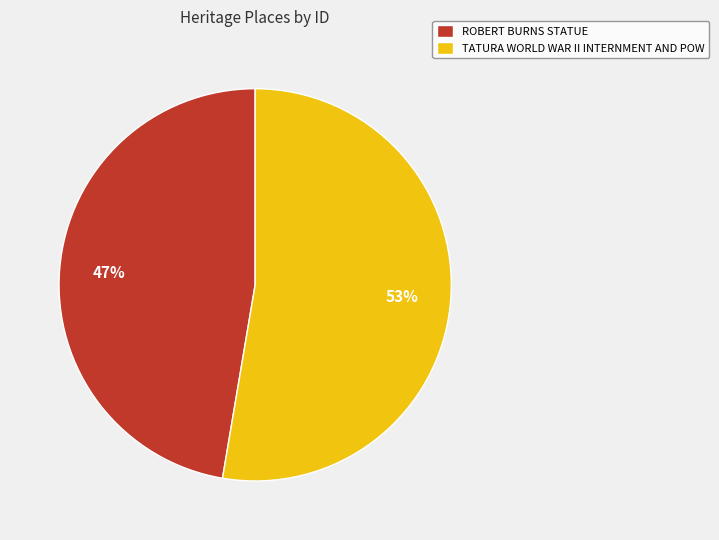

Is ROBERT BURNS STATUE the majority of the pie?

No